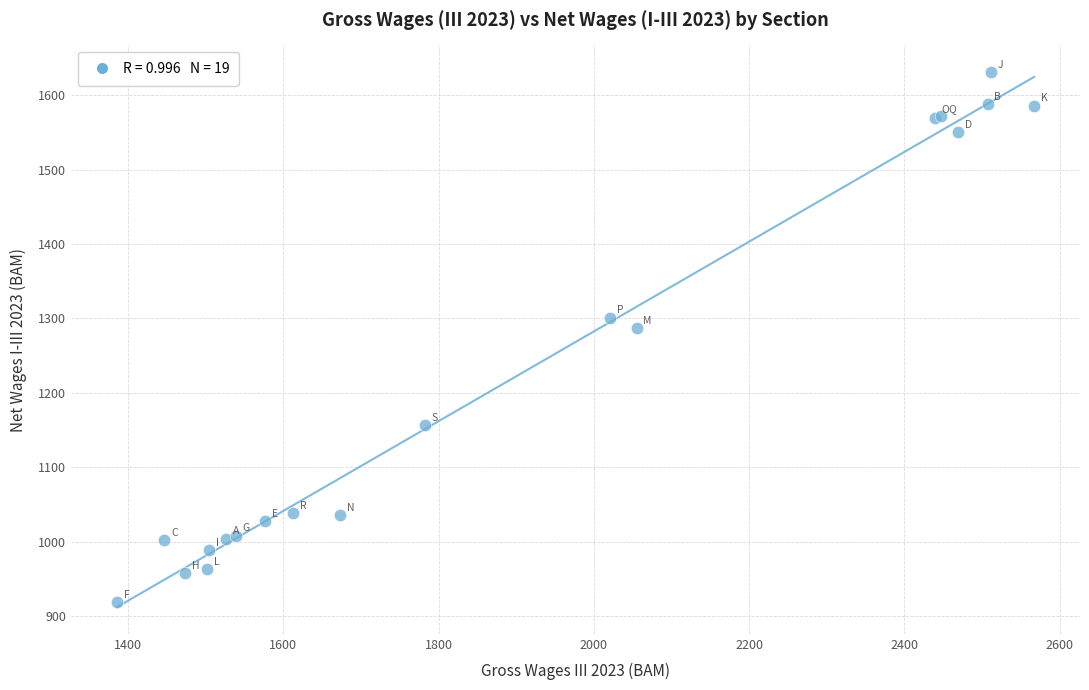

What Y value in the scatter plot is closest to 1274?

1287